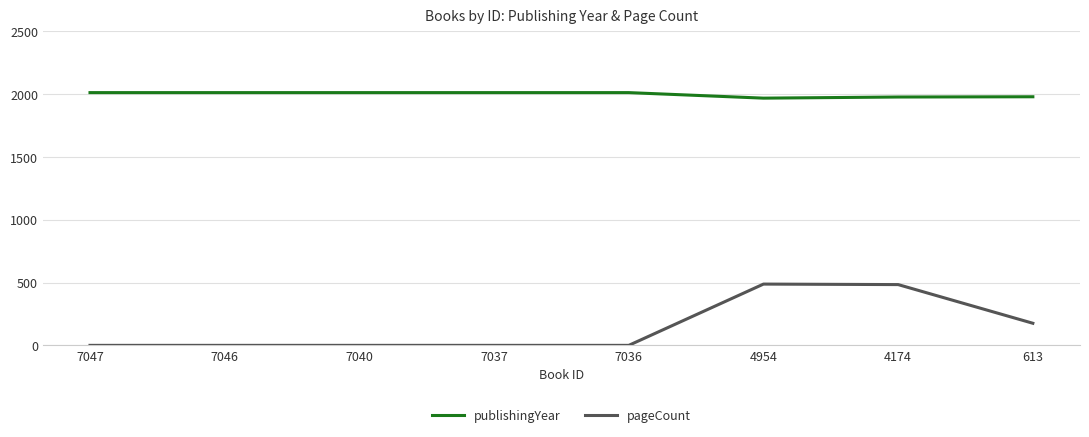

Rank the series by their maximum value, from lowest to highest.

pageCount, publishingYear